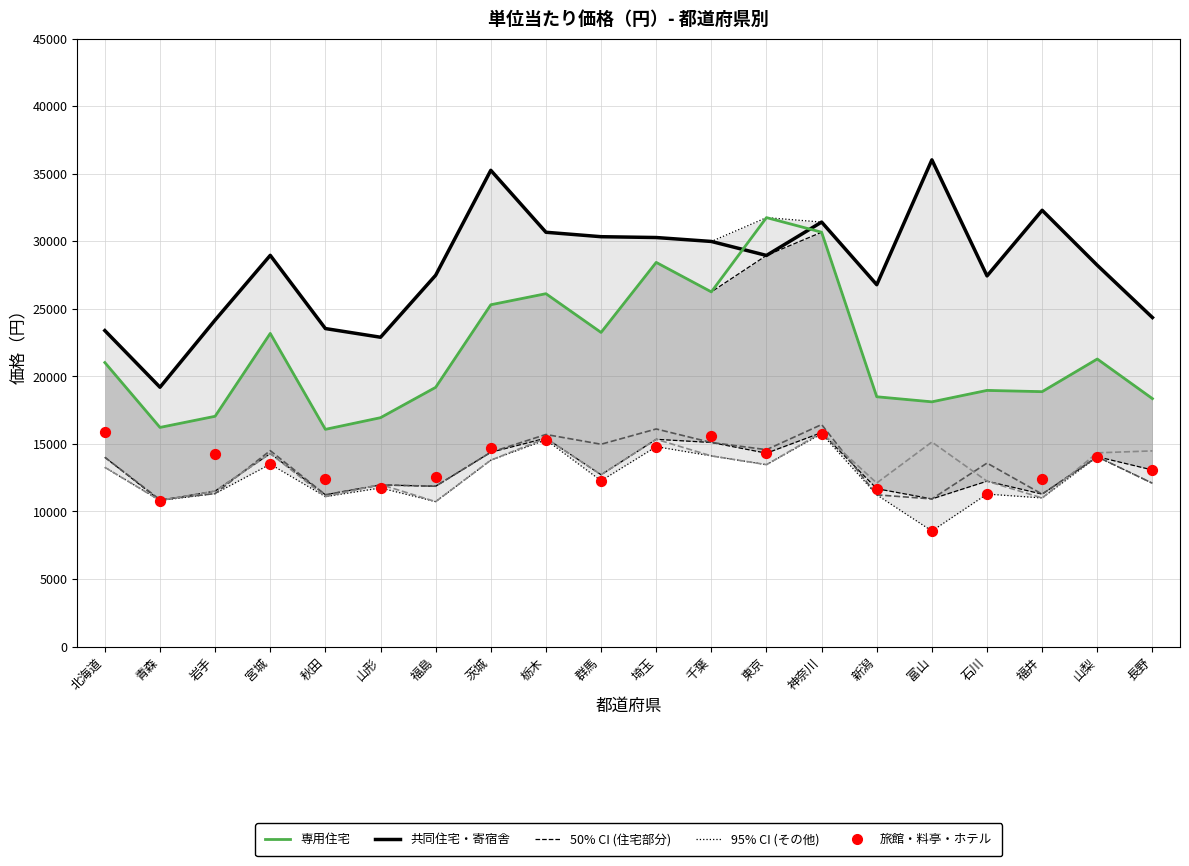

Which series has the largest total across all categories?

共同住宅・寄宿舎